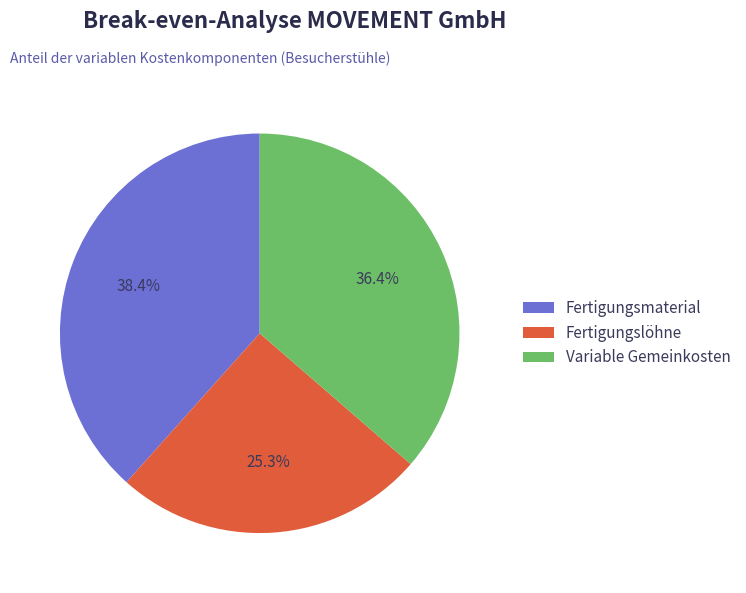

What is the total percentage of Fertigungslöhne and Variable Gemeinkosten?

61.6%